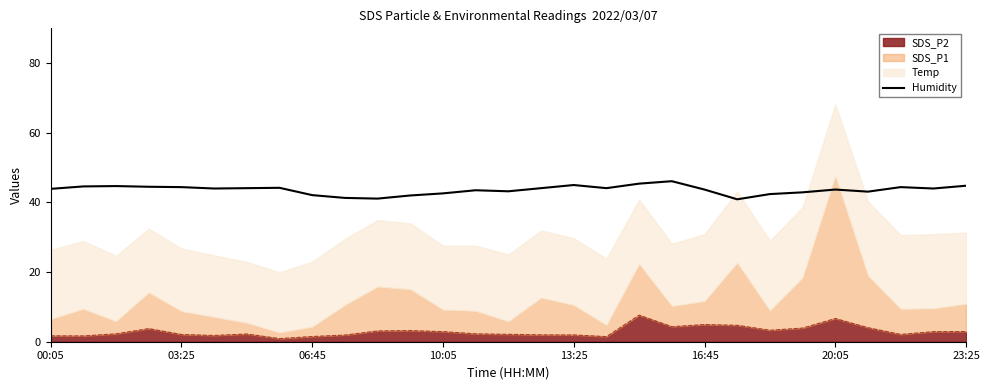

Is it true that the value at 18 is 45.4?

True